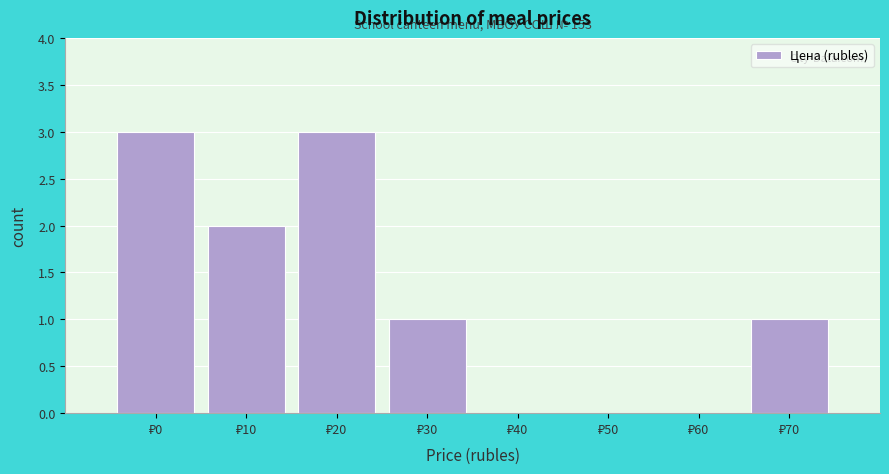

What is the maximum value shown in the chart?

3